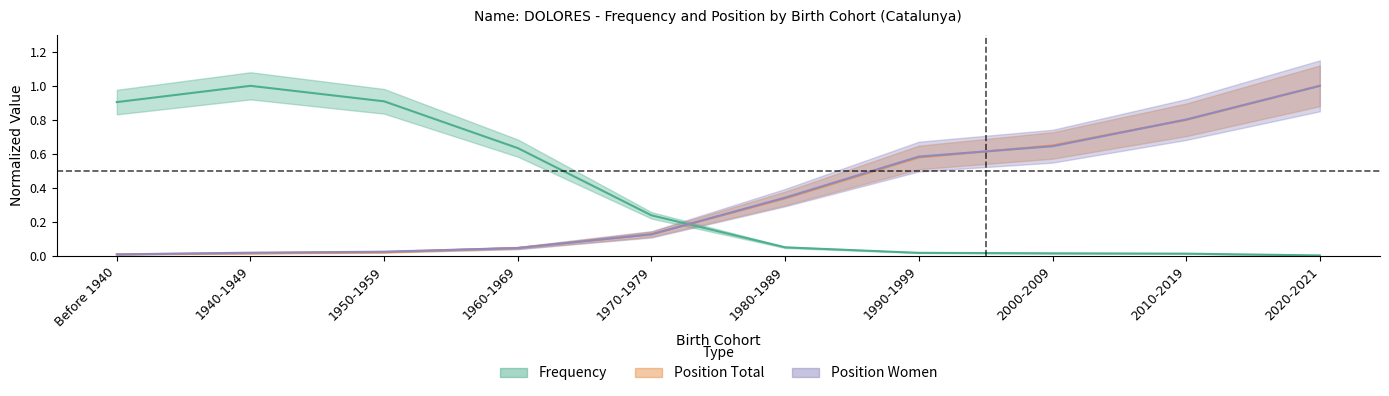

At how many categories does at least one series exceed 0?

10